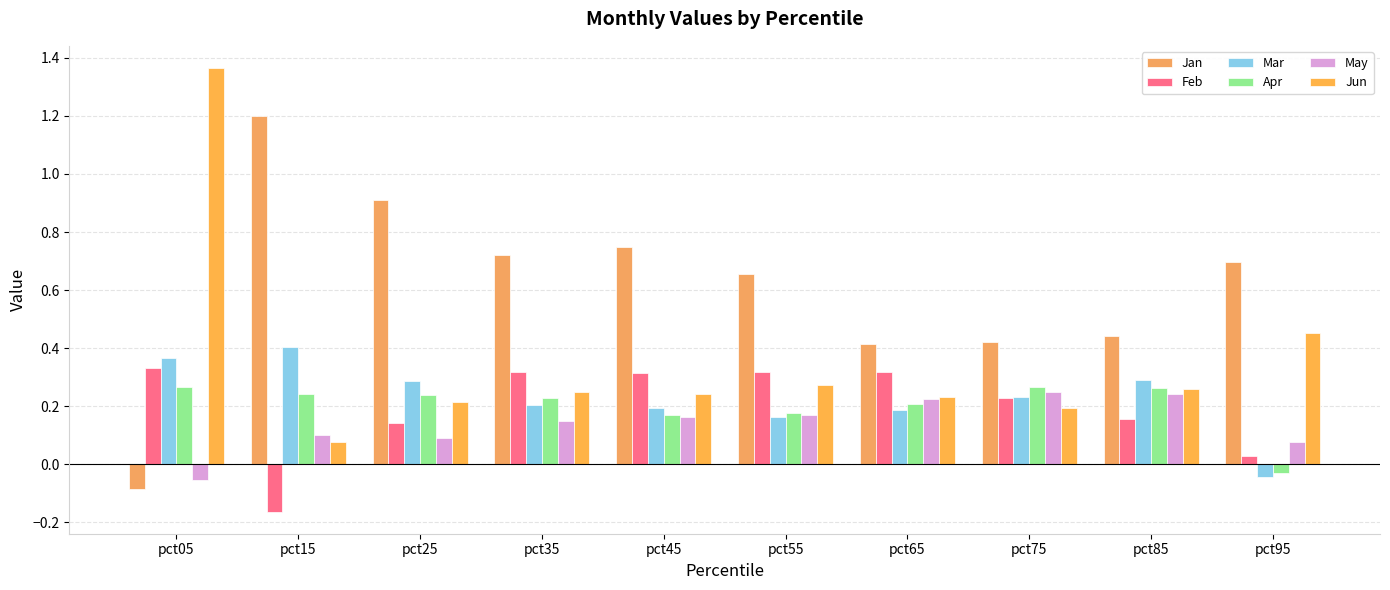

What is the difference between the maximum and minimum values in the Apr series?

0.3